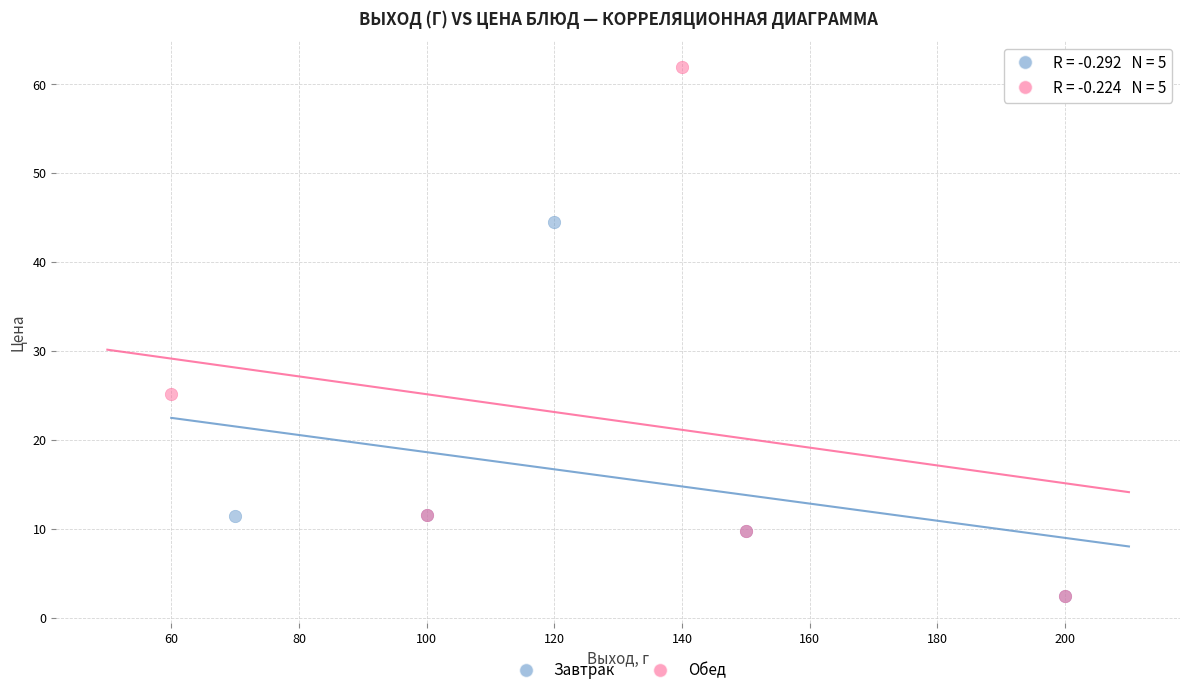

Which series has the widest spread of Y values?

Обед